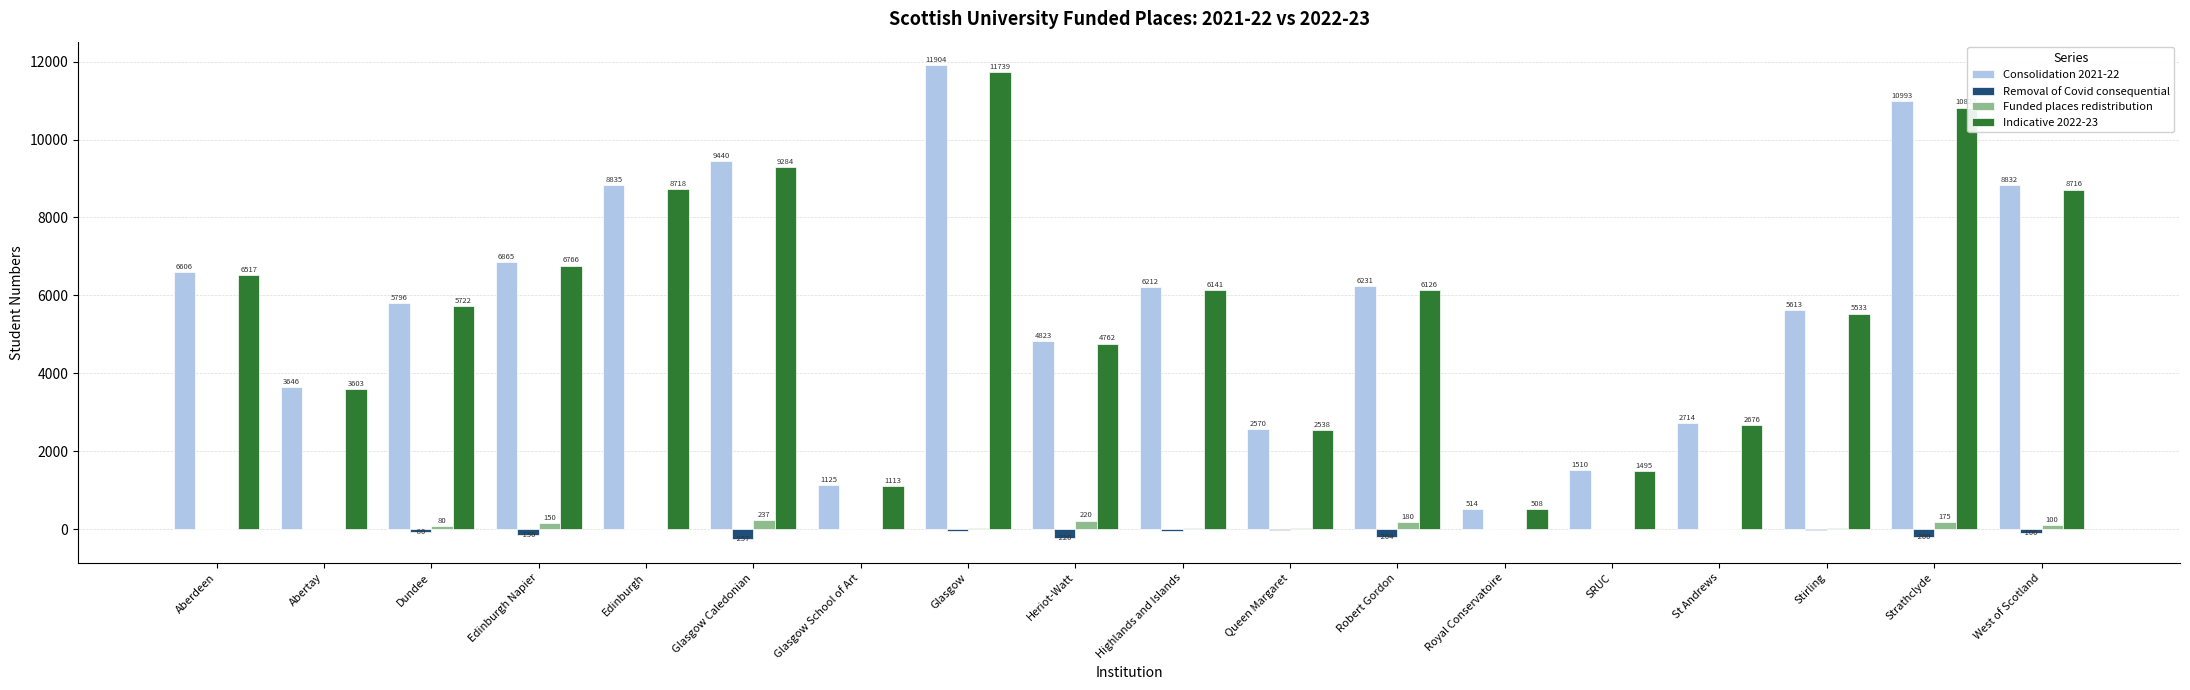

What is the total value across all series at Glasgow Caledonian?

18704